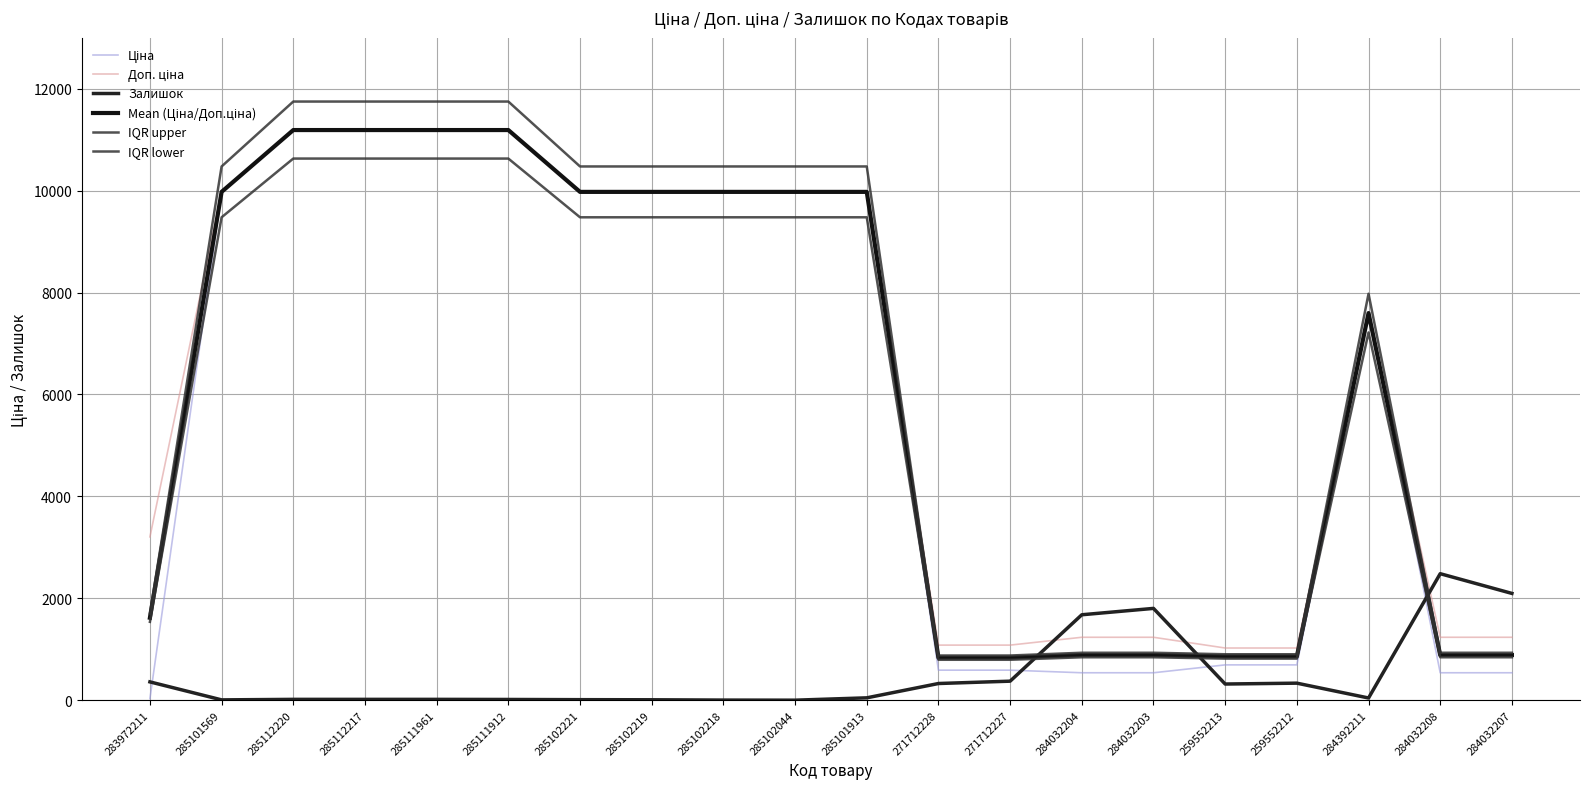

True or false: IQR upper and Доп. ціна cross at least once.

True